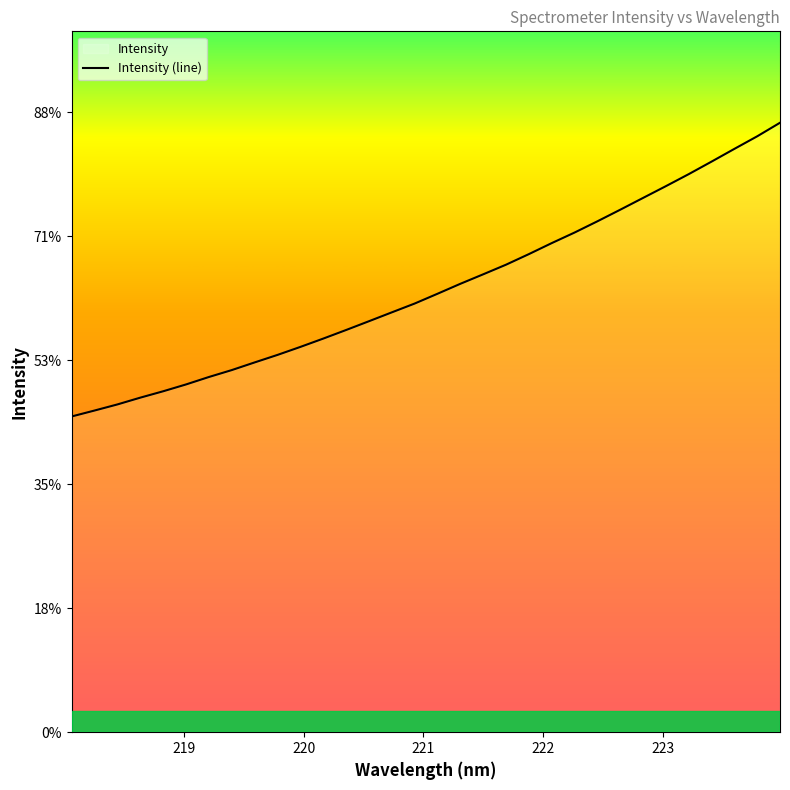

Does the chart display data point markers on the line(s)?

No